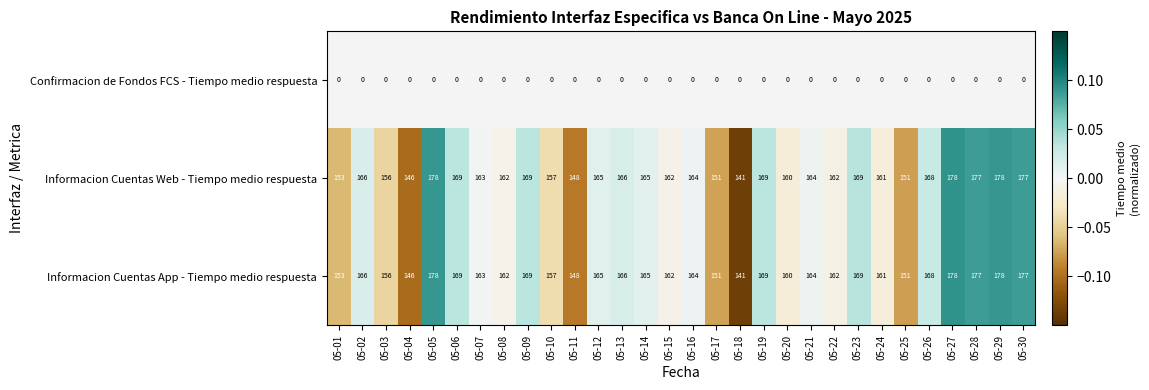

How many distinct data groups are displayed?

3